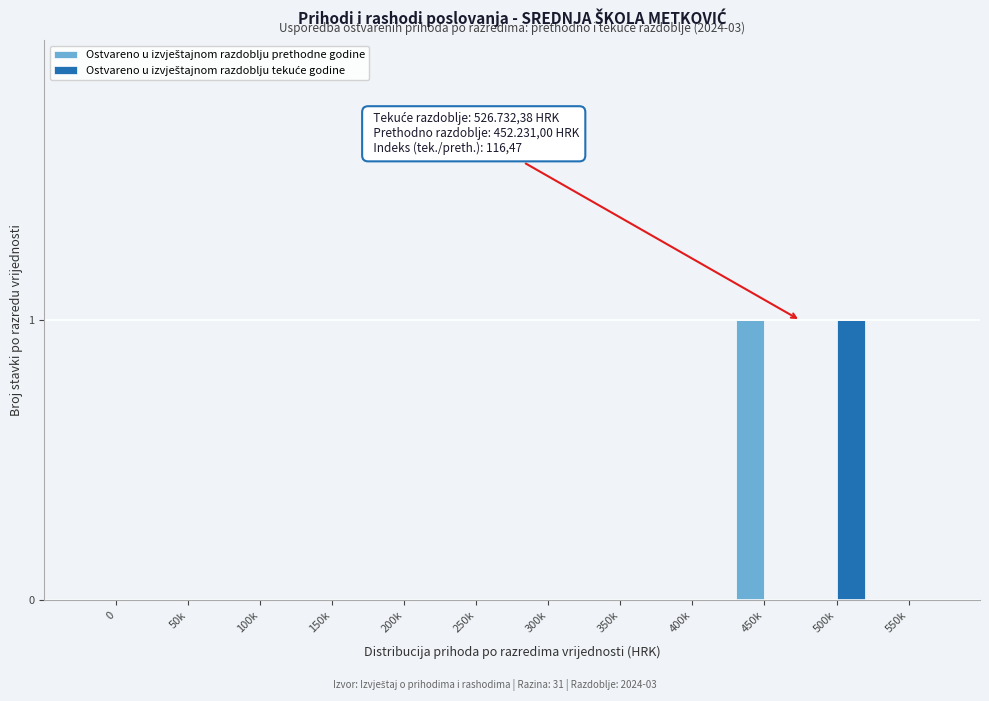

How many groups of bars are there?

12